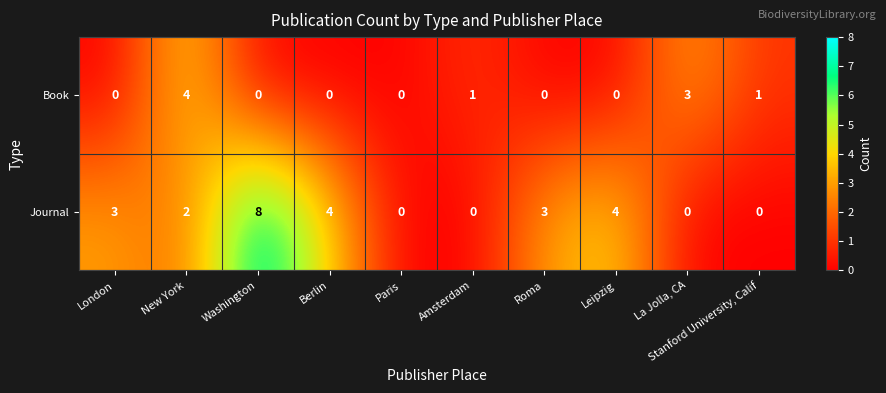

Between Leipzig and La Jolla, CA, which series saw the biggest shift?

Journal